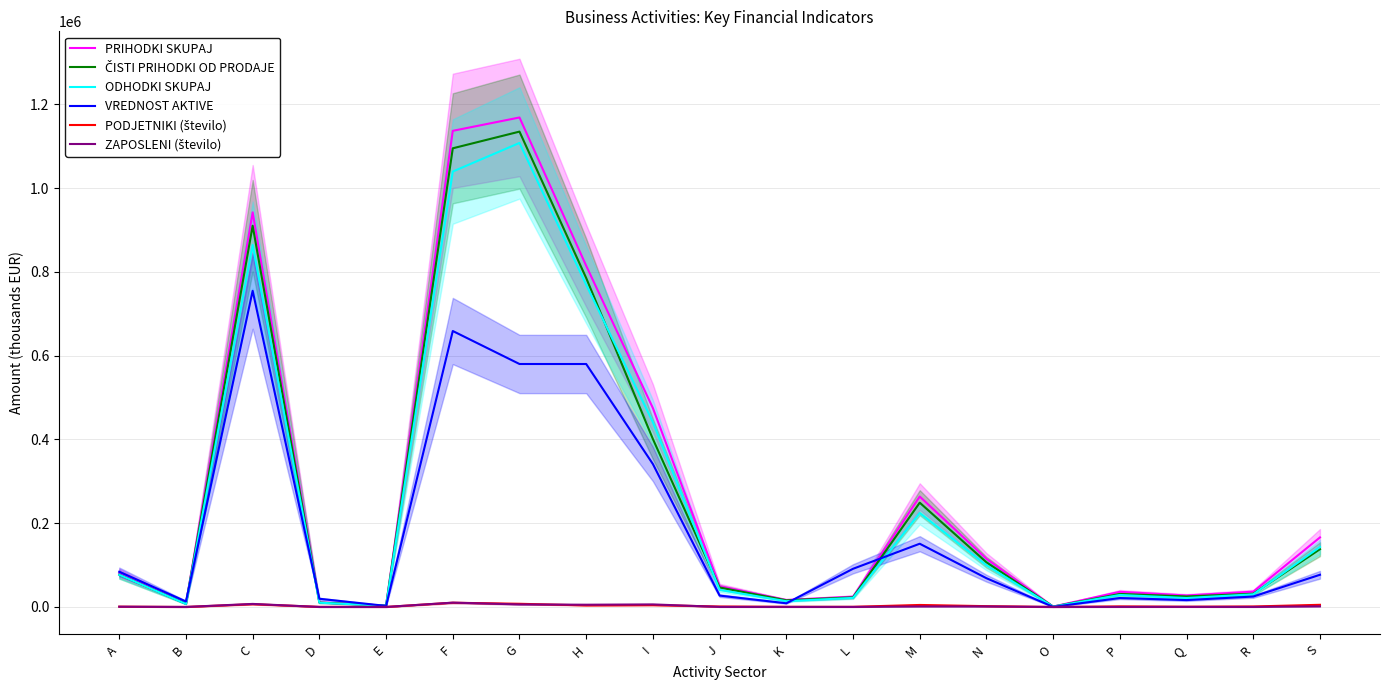

At which category does PODJETNIKI (število) reach its first local peak?

C